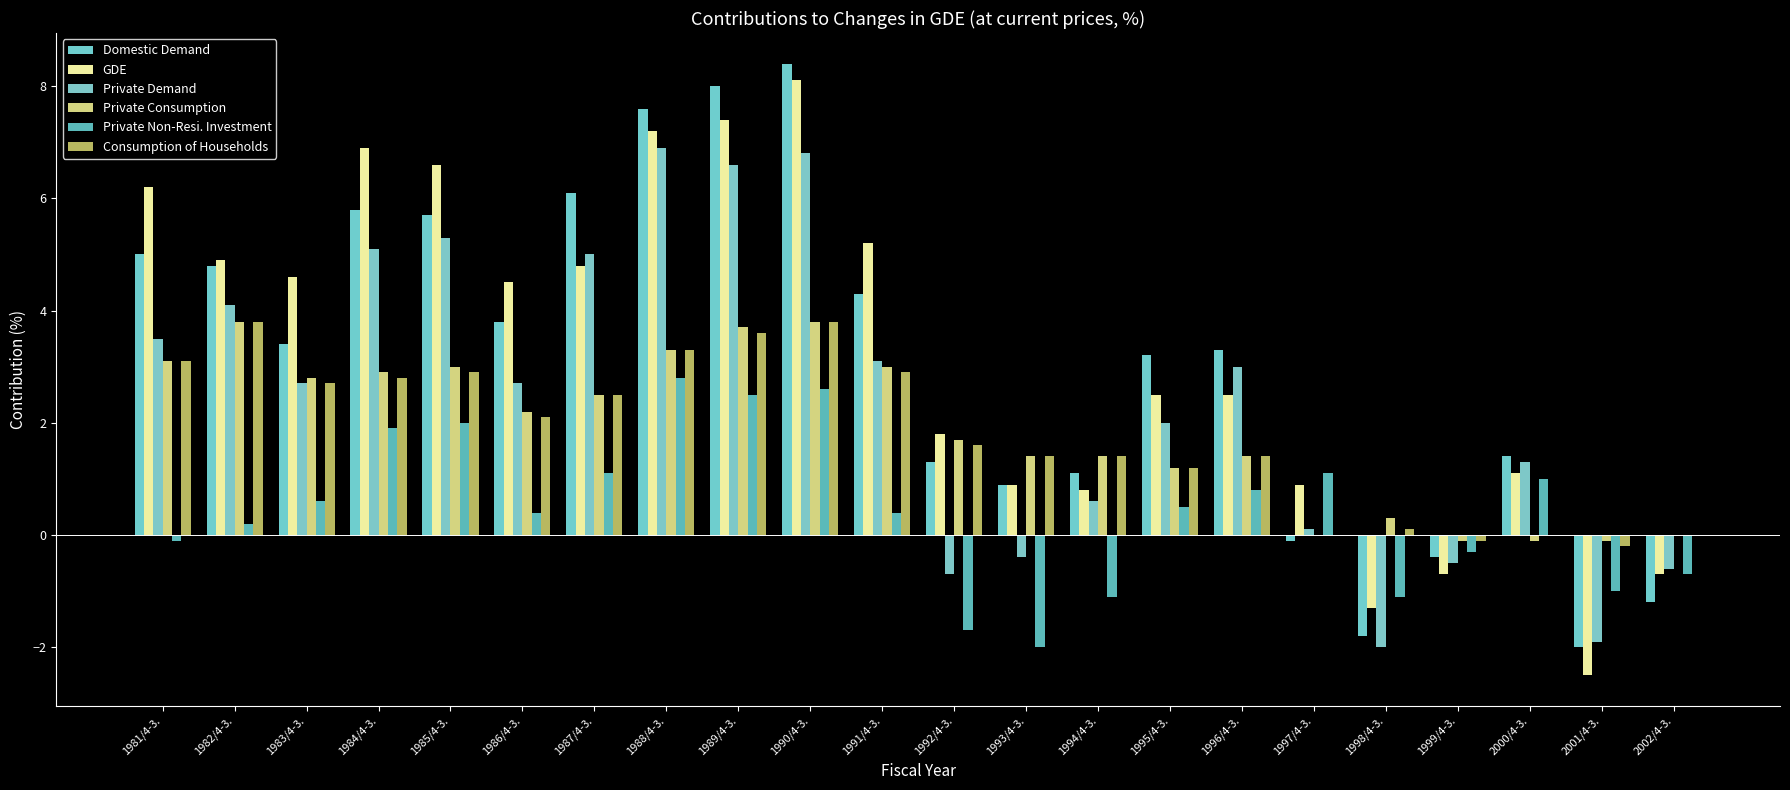

Count the number of data series in this chart.

6